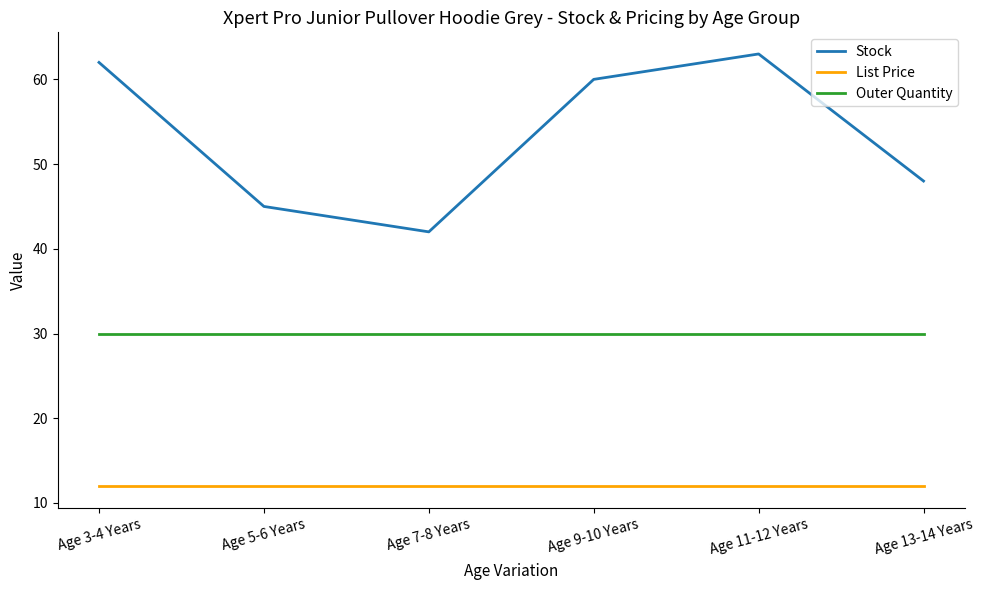

What is the sum of the Outer Quantity values at Age 13-14 Years and Age 7-8 Years?

60.0